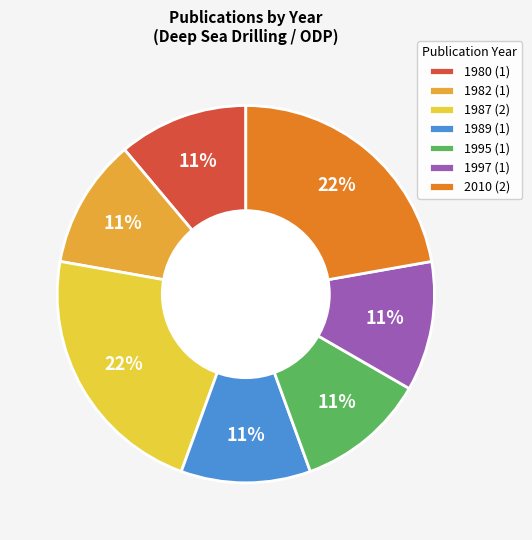

How many segments does this pie chart have?

7